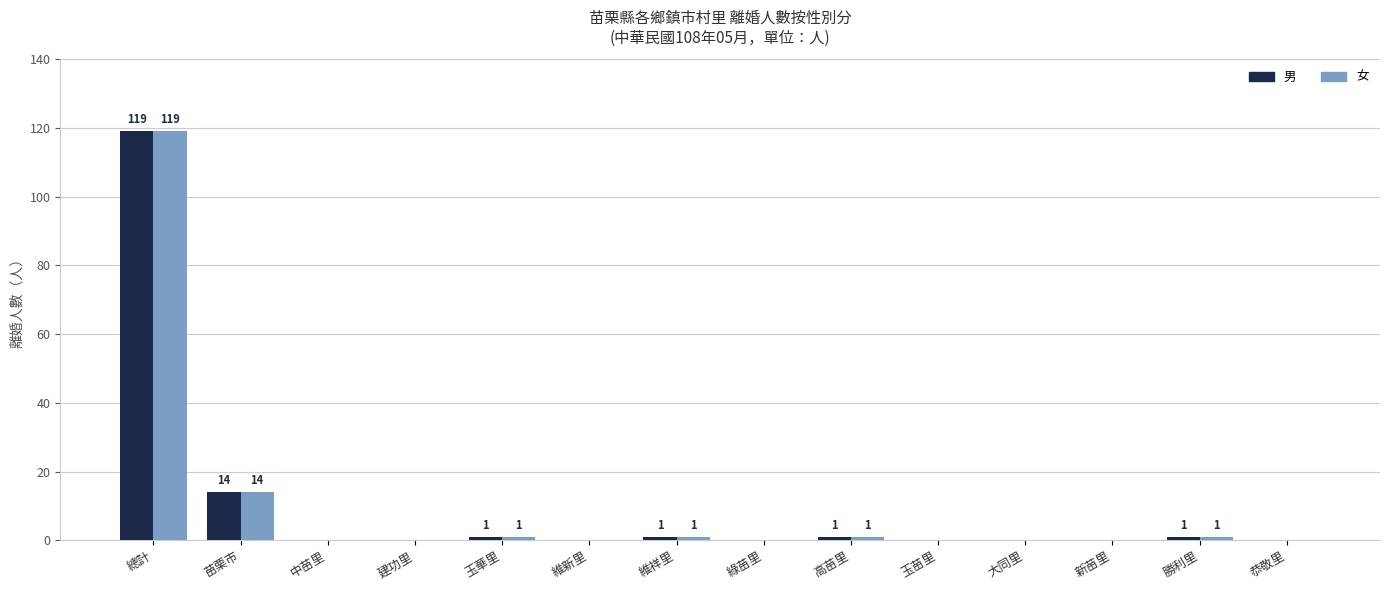

What is the maximum value shown in the chart?

119